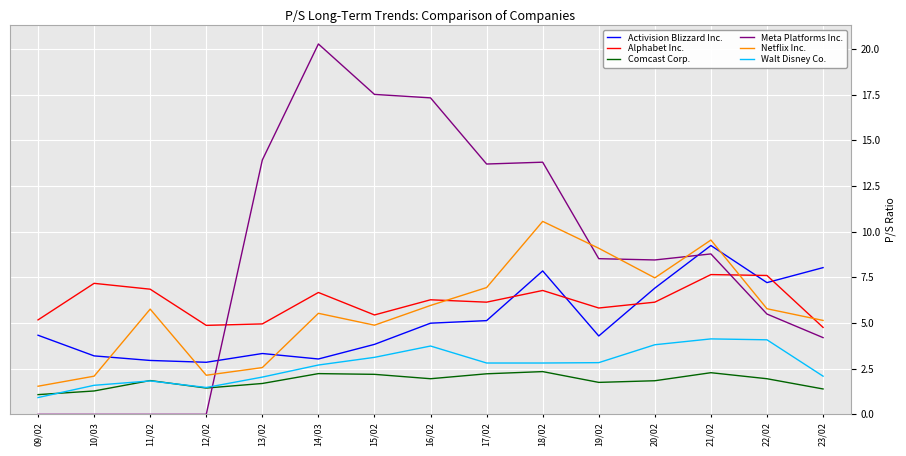

True or false: Activision Blizzard Inc. has a value of 9.2 at 21/02.

True